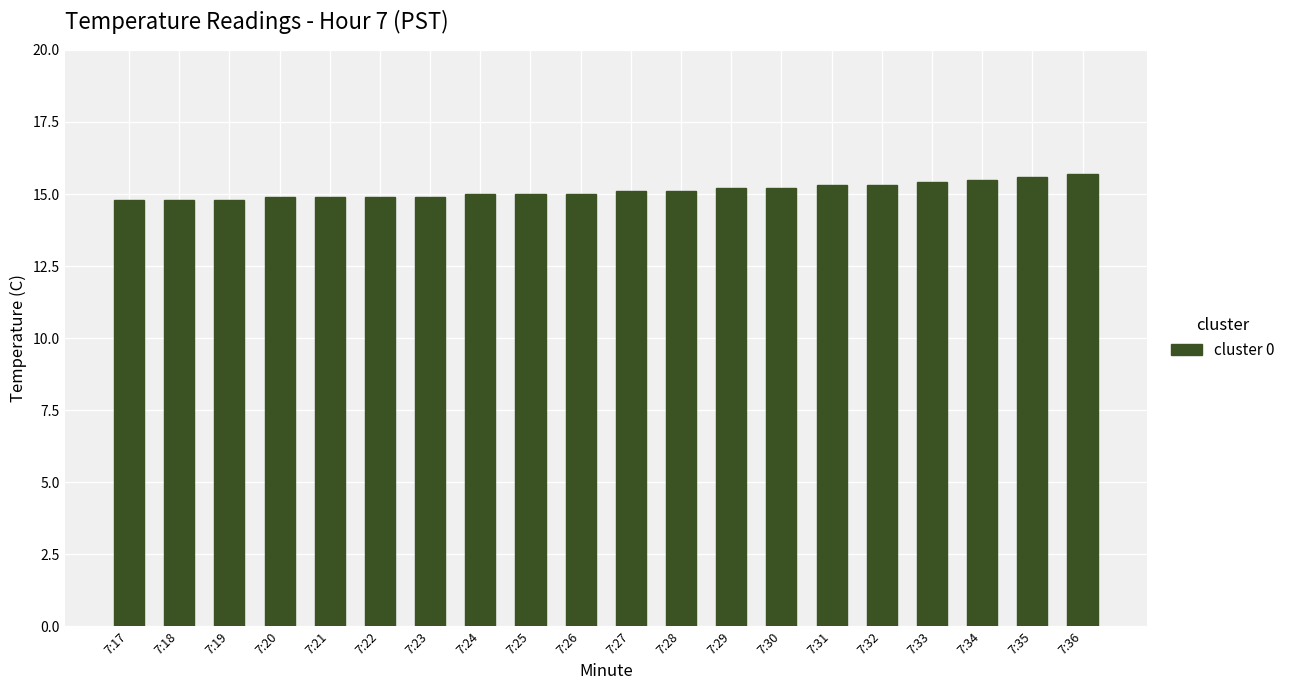

What is the value of the 12th bar from the left?

15.1